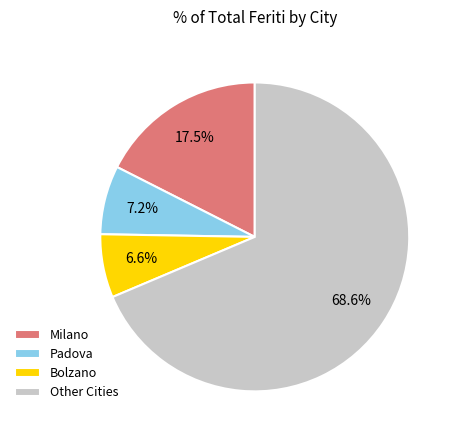

Approximately how many times larger is the value at Milano compared to Other Cities?

0.3